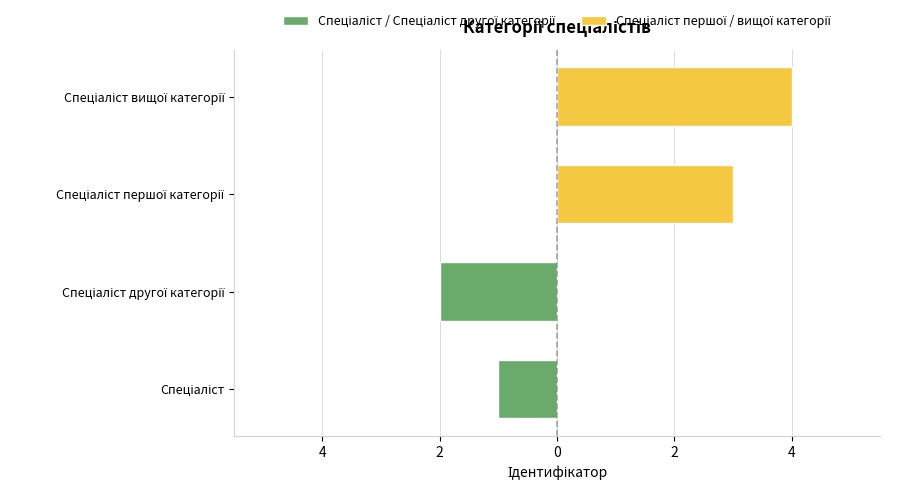

Between 6 and 4, which is larger?

6